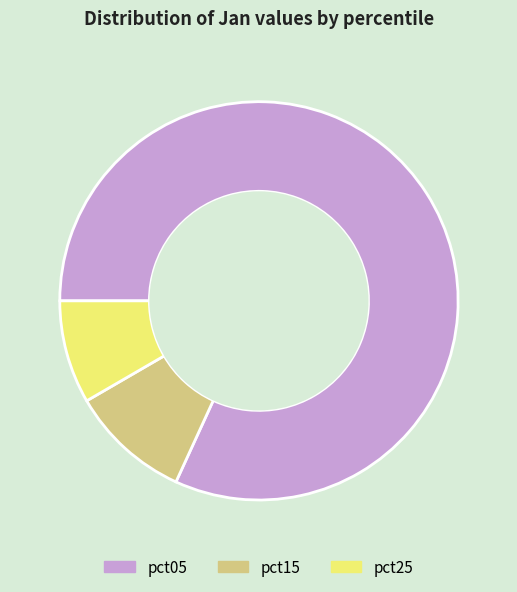

Which has a higher value, pct05 or pct25?

pct05